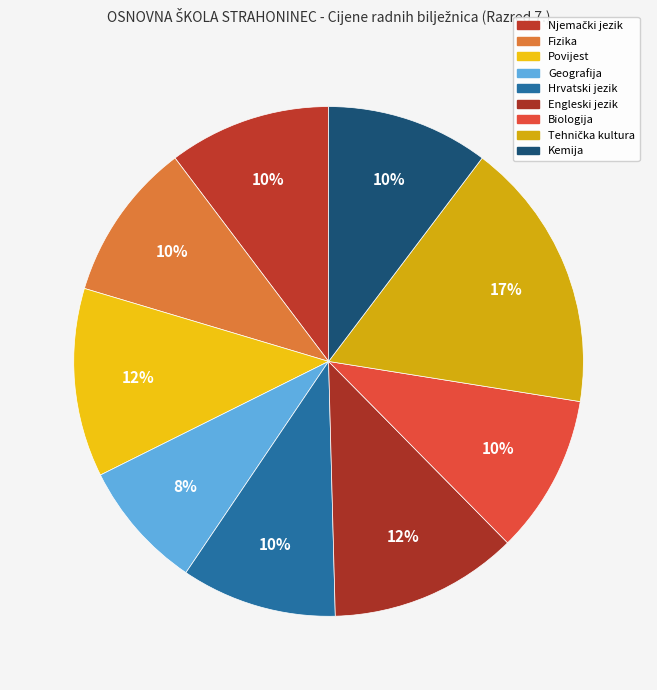

Is it true that Biologija is 24% of the pie?

False